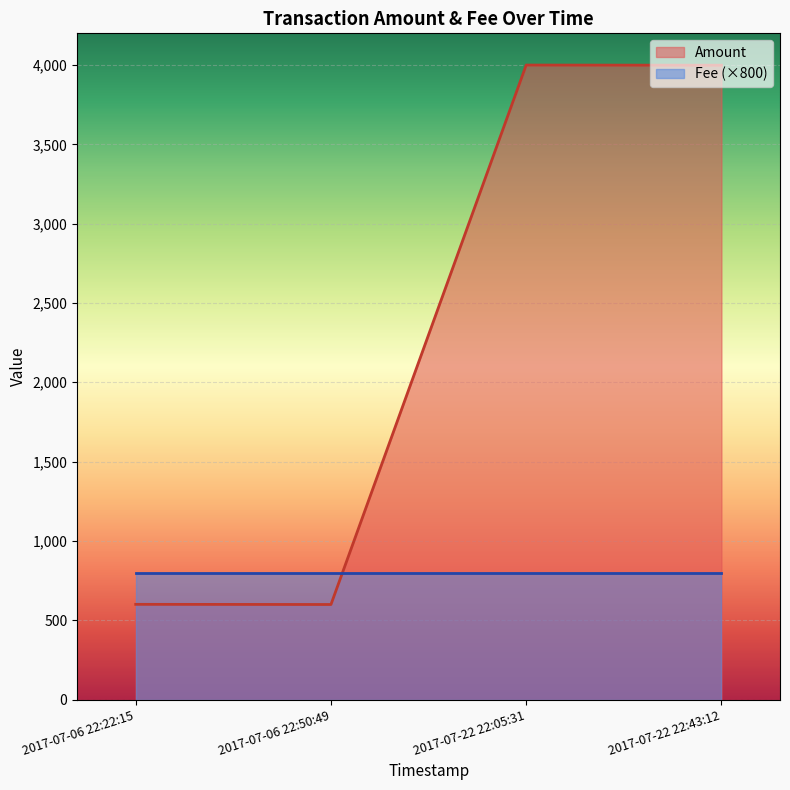

What is the difference between the maximum and minimum values in the Amount series?

3401